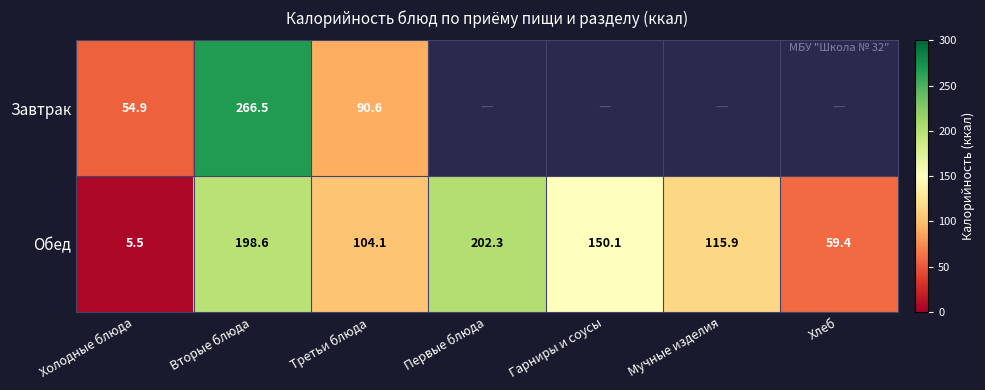

Where does the Обед series first go above 115?

Вторые блюда